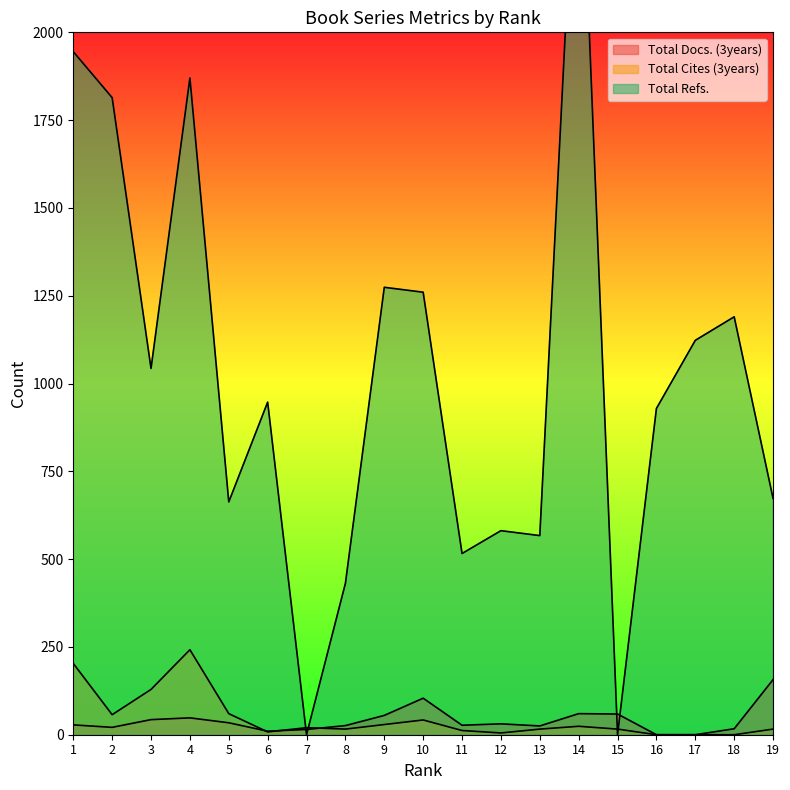

How many lines are shown in the chart?

3